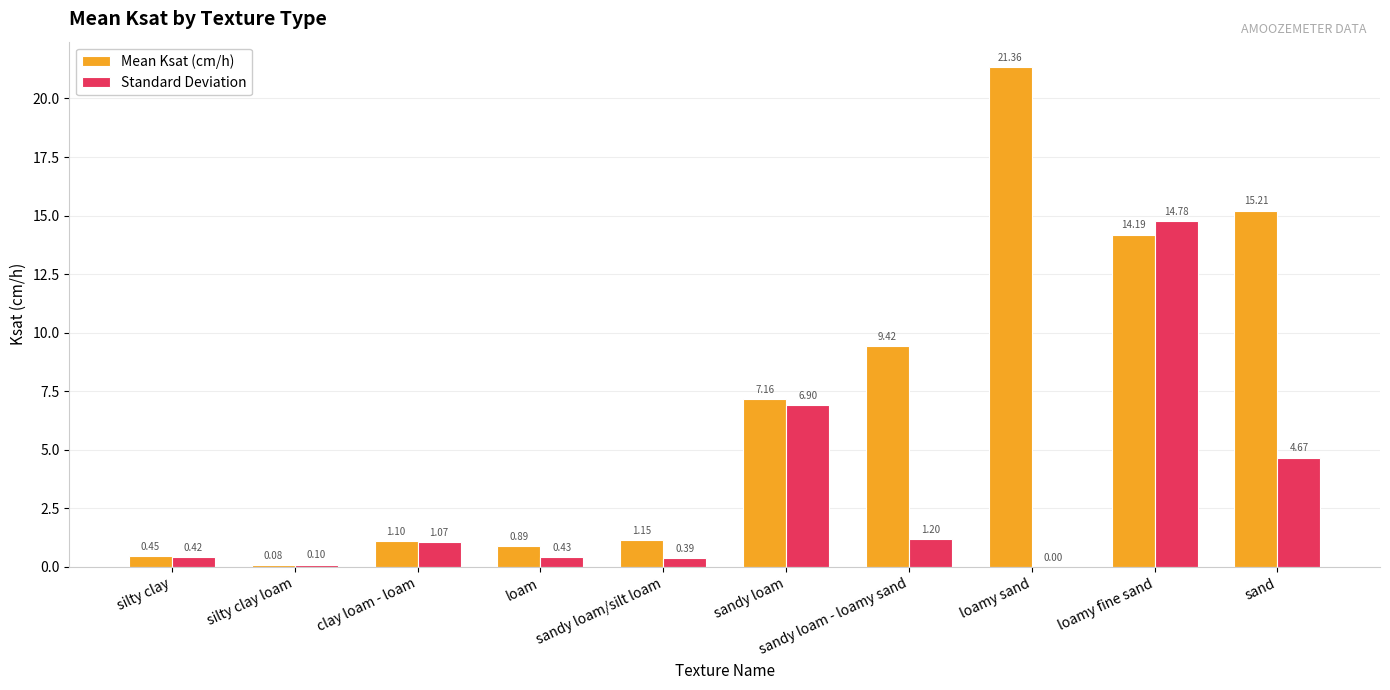

What is the sum of the Standard Deviation values at sandy loam - loamy sand and sandy loam/silt loam?

1.6